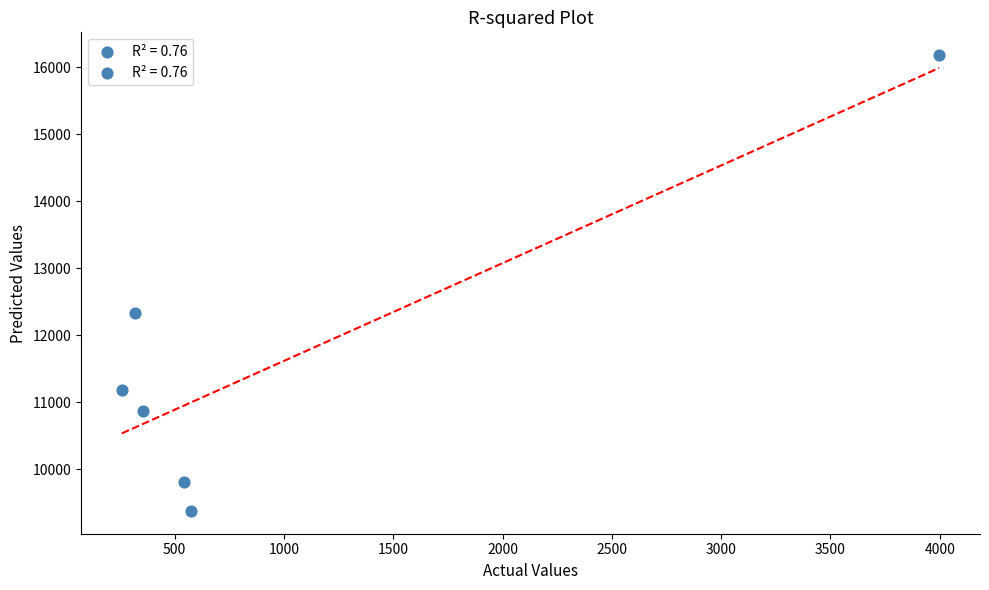

What Y value in the scatter plot is closest to 12780?

12340